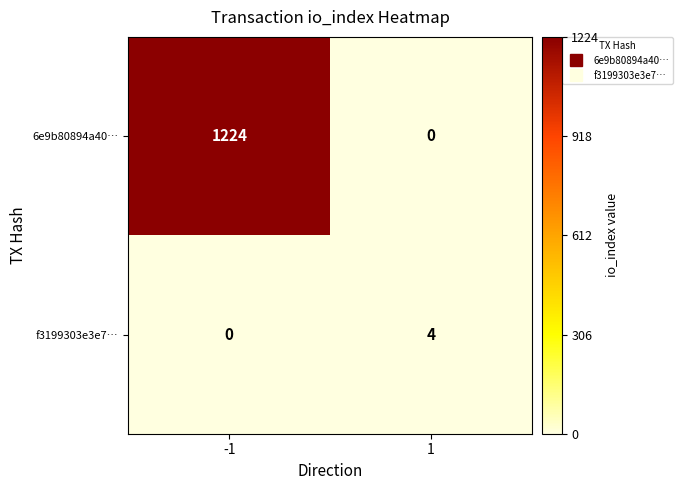

Which series has the largest range (max minus min)?

6e9b80894a40…